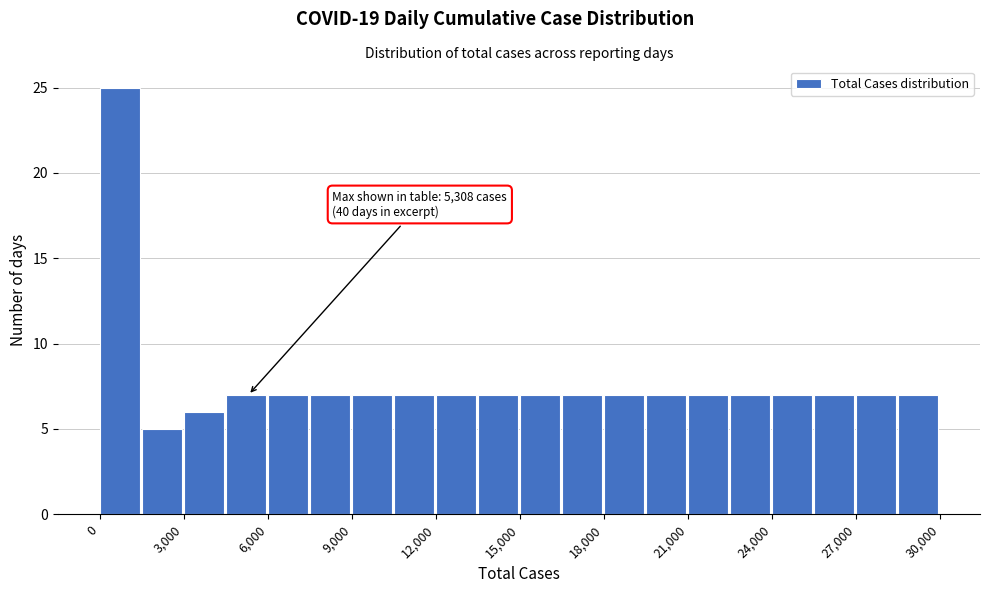

Around what value on the x-axis is the tallest bar? Give the approximate position of its centre, as read against the axis.

500